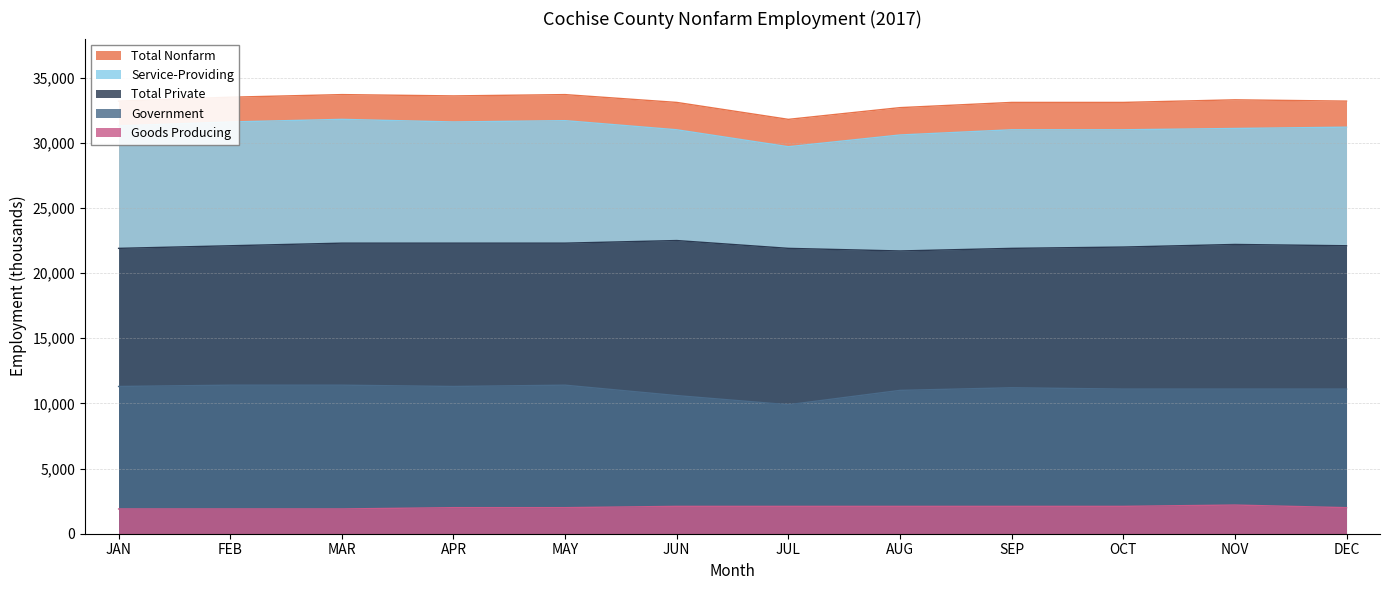

At which label does Goods Producing reach its peak?

NOV